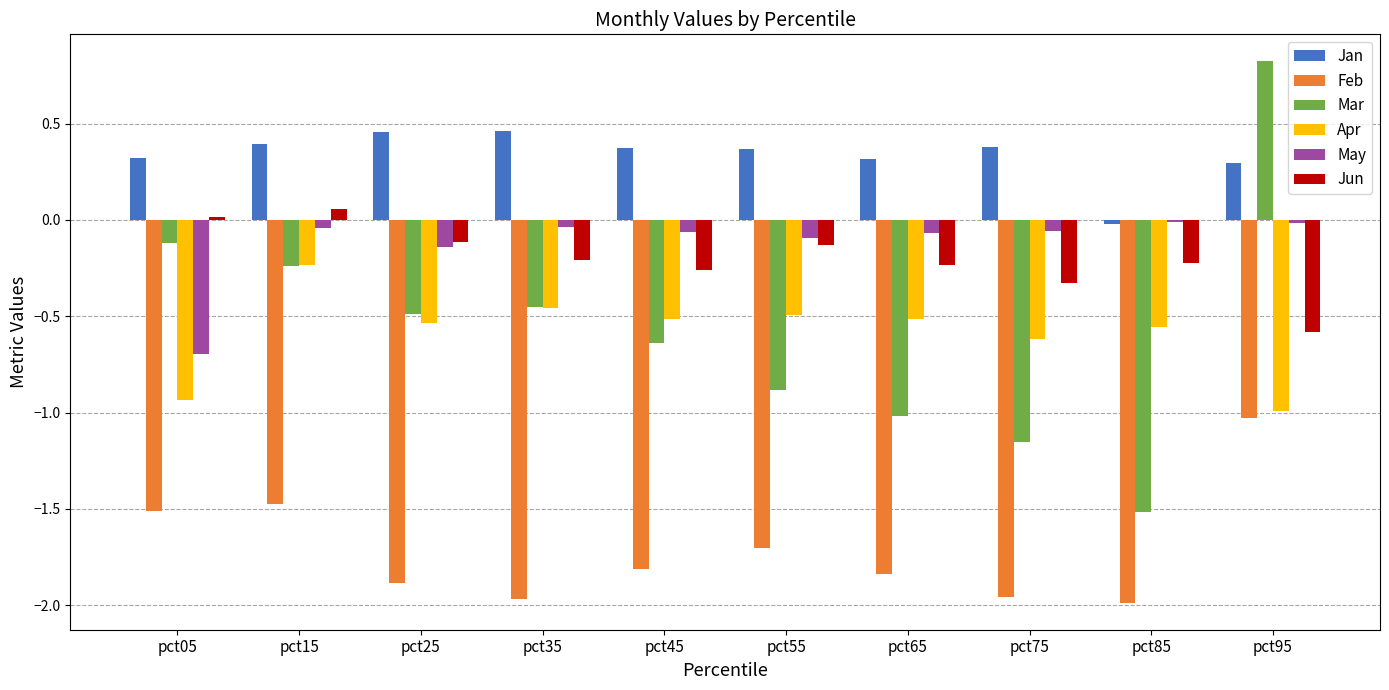

Which series has the largest total across all categories?

Jan